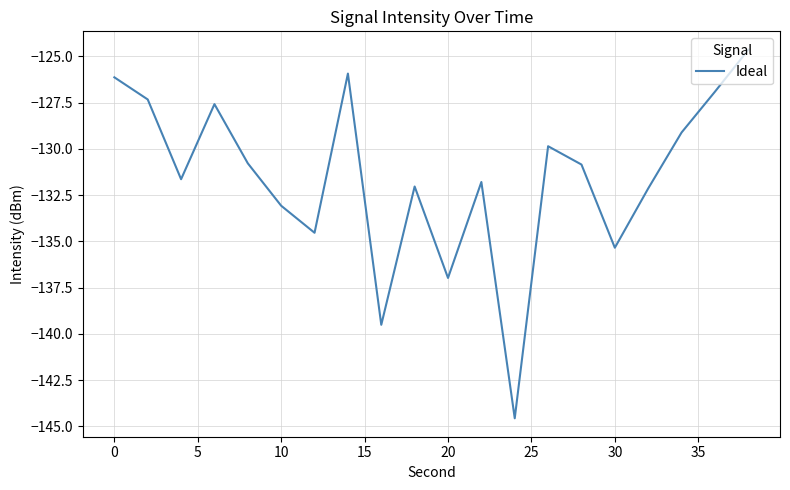

What is the greatest value displayed?

-124.6